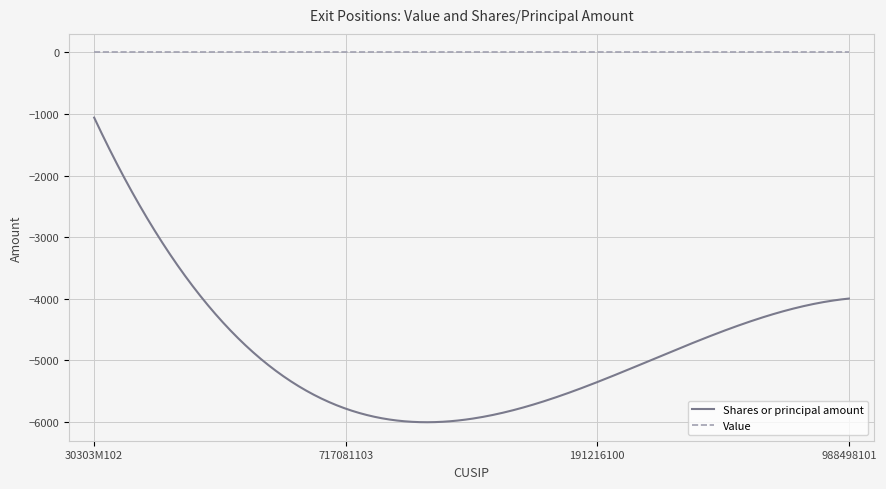

What are all the series names shown in the legend?

Shares or principal amount, Value